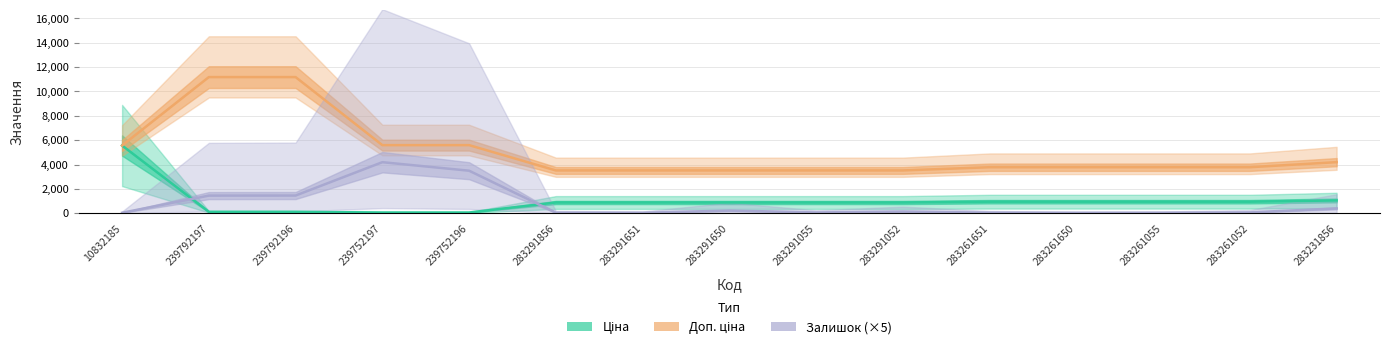

What are all the series names shown in the legend?

Ціна, Доп. ціна, Залишок